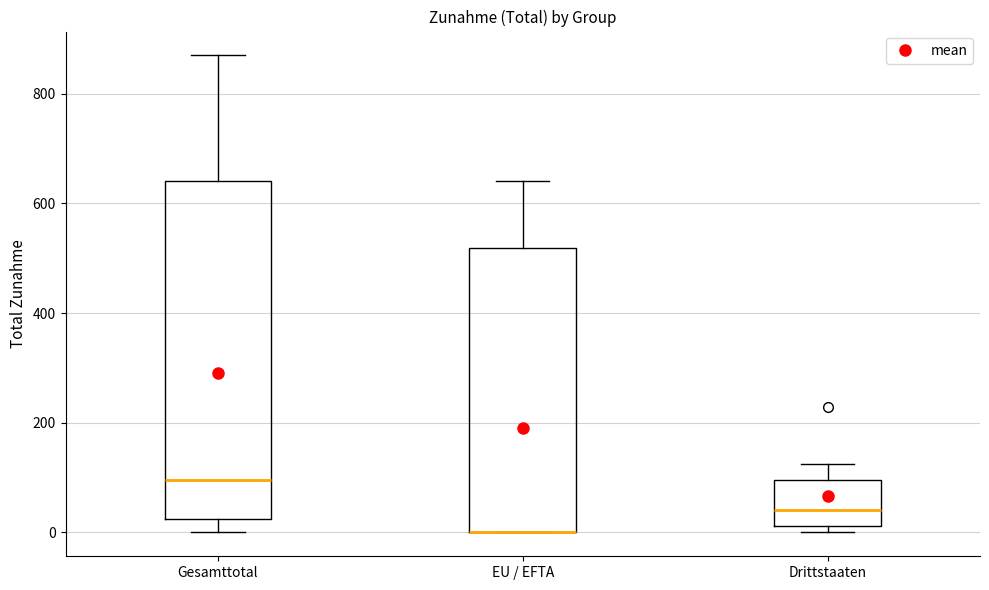

Which box is the tallest, from its lower edge to its upper edge?

Gesamttotal